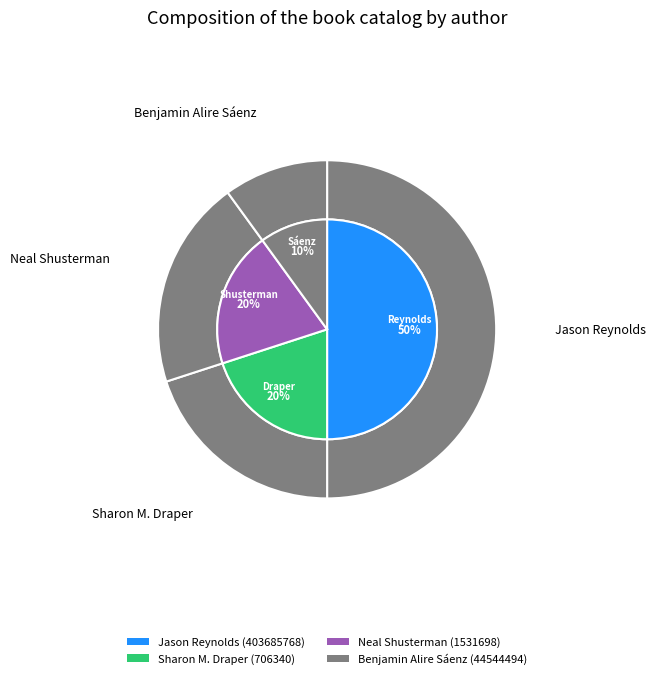

How many slices are in this pie chart?

4